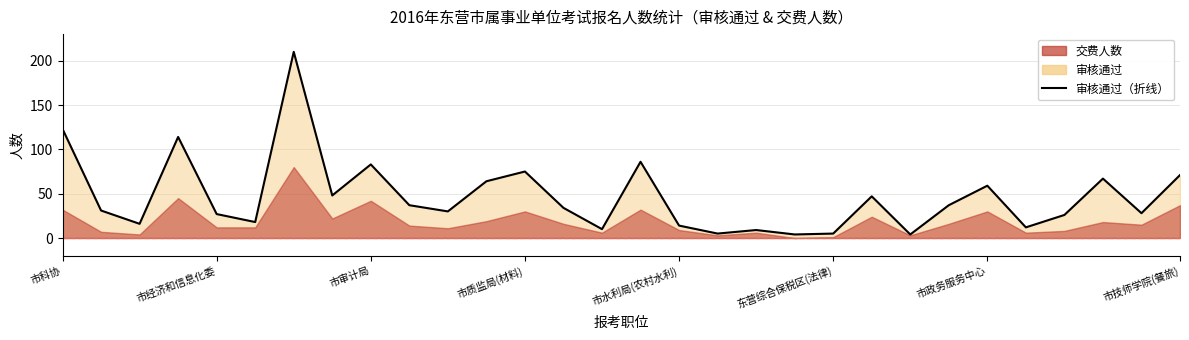

How many interior local valleys (lower than both neighbors) does the data have?

10